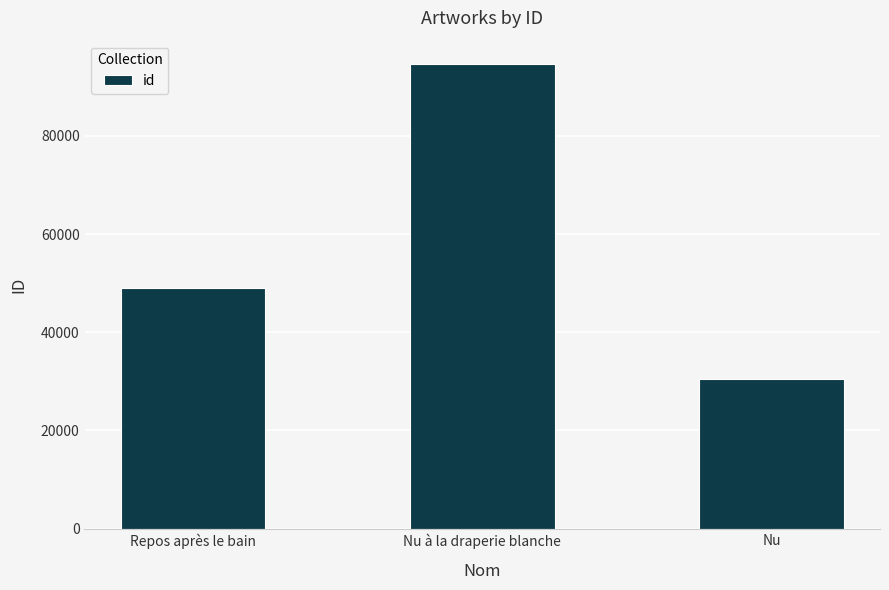

What is the difference between the values at Nu à la draperie blanche and Nu?

64246